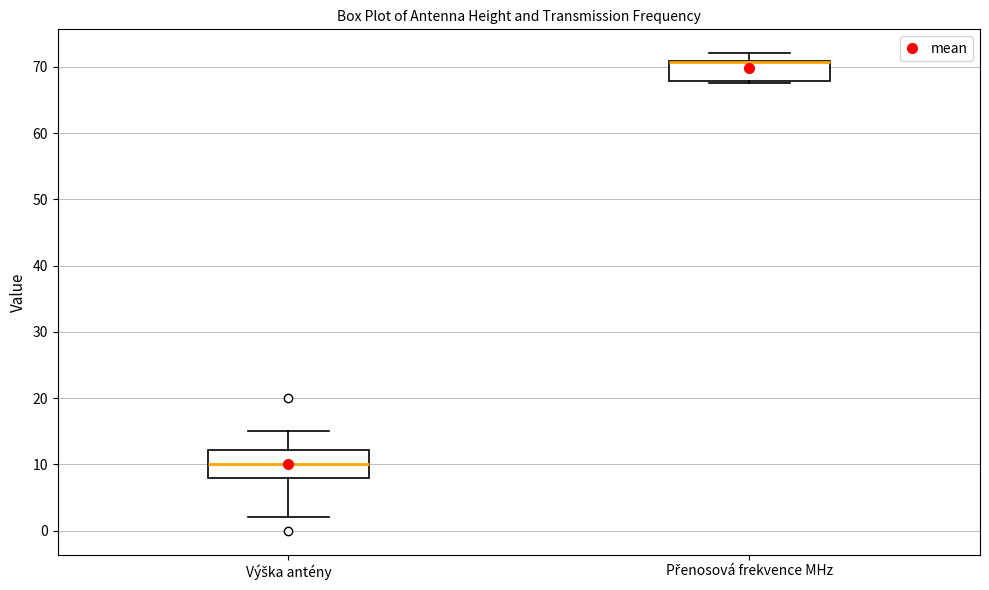

Where is the lower edge of the box for Přenosová frekvence MHz on the y-axis? The values are not printed on the chart, so give them approximately, as read against the axis.

68